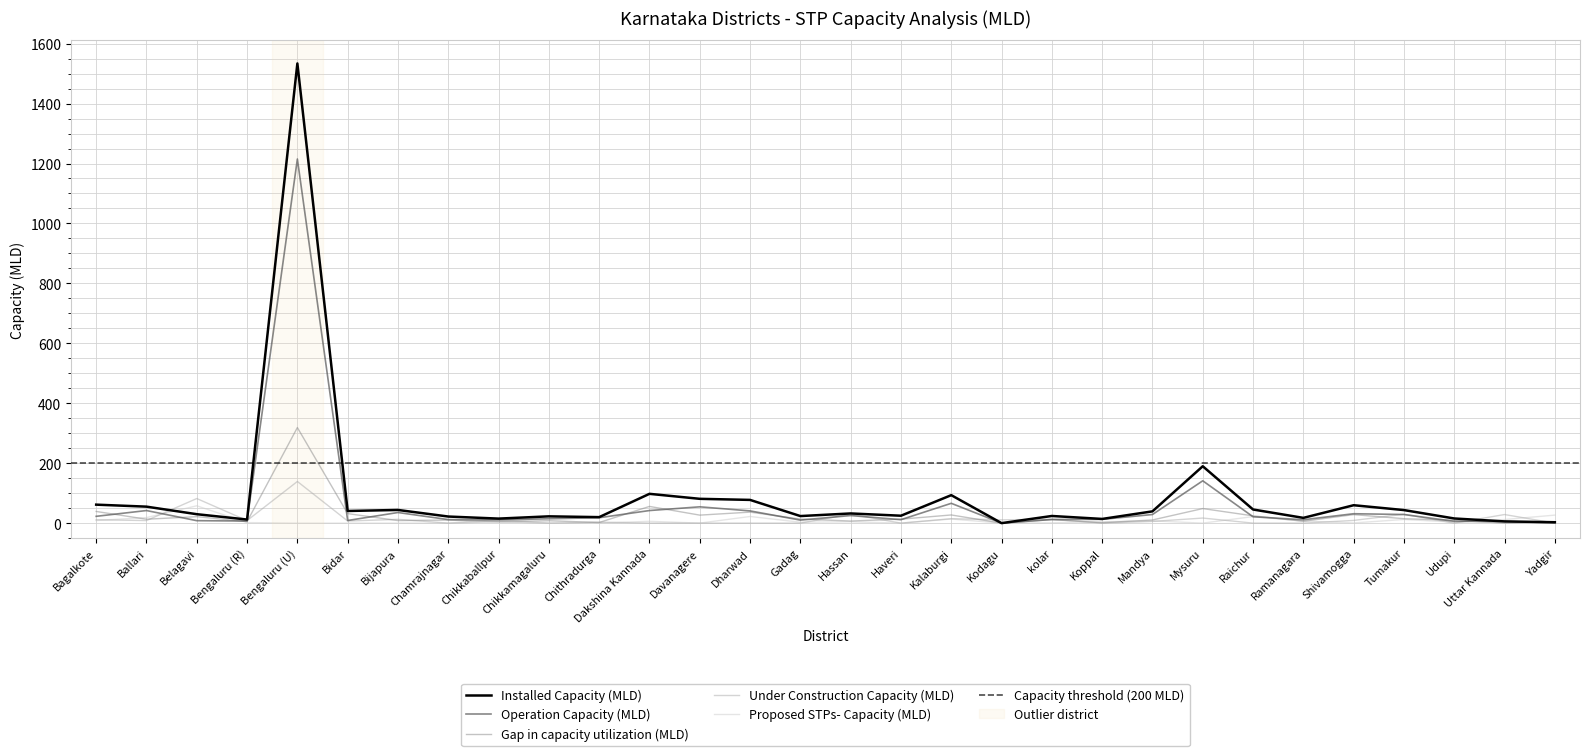

Which series ends up on top after the final intersection of Operation Capacity (MLD) and Gap in capacity utilization (MLD)?

Gap in capacity utilization (MLD)